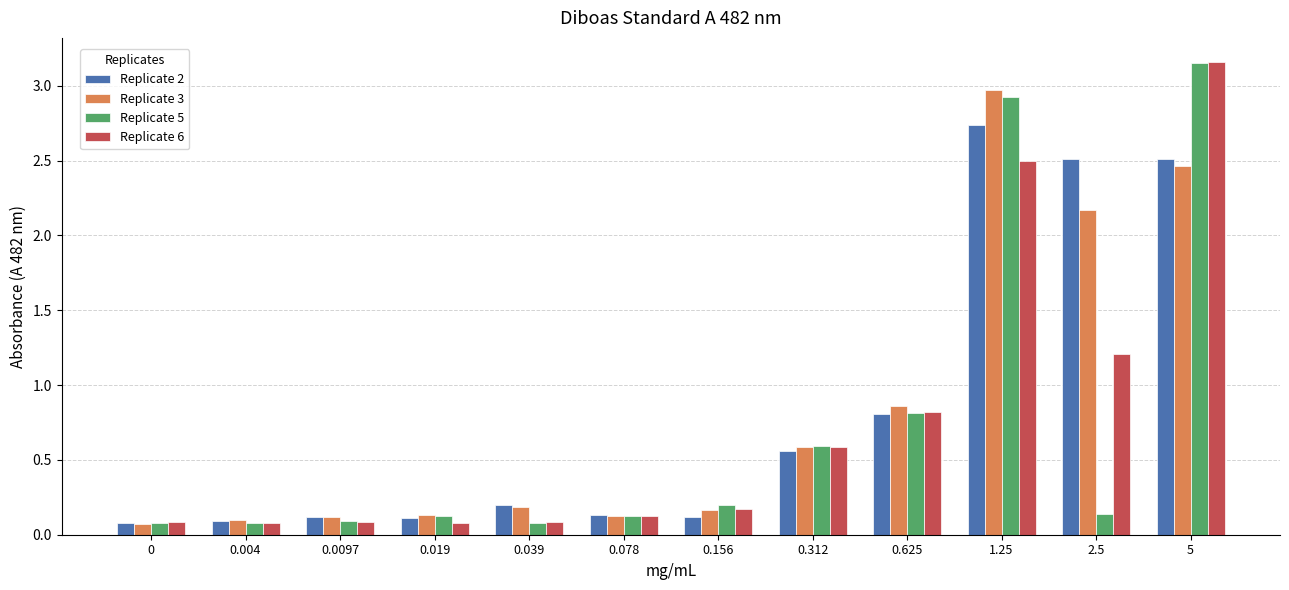

Which series has the widest spread of values?

Replicate 6